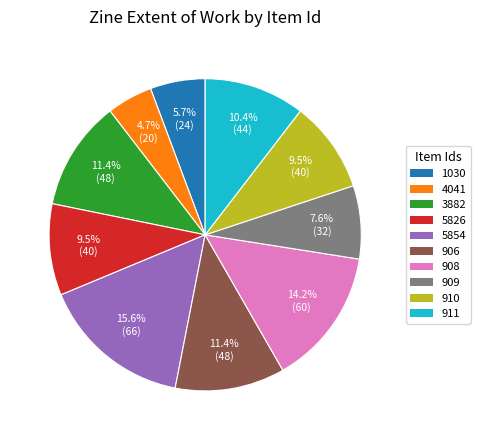

The 908 slice represents 21% of the pie. True or false?

False